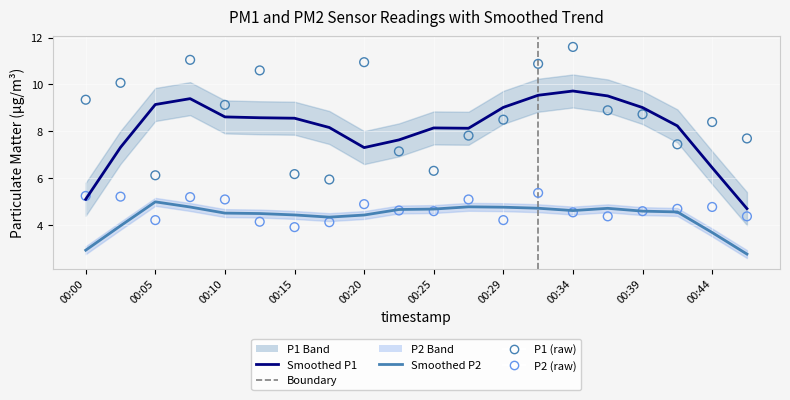

Which series has the largest Y range (max minus min)?

P1